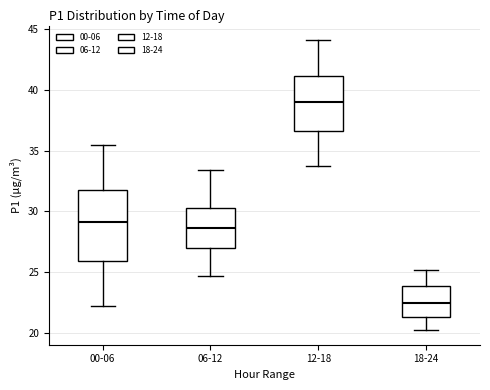

Reading left to right, read every box against the y-axis: the position of its median line, the range the box covers, and the ends of its whiskers. The values are not printed on the chart, so give them approximately, as read against the axis.

00-06: median 29.0, box 26.0 to 32.0, whiskers 22.0 to 35.5
06-12: median 28.5, box 27.0 to 30.5, whiskers 24.5 to 33.5
12-18: median 39.0, box 36.5 to 41.0, whiskers 33.5 to 44.0
18-24: median 22.5, box 21.5 to 24.0, whiskers 20.0 to 25.0